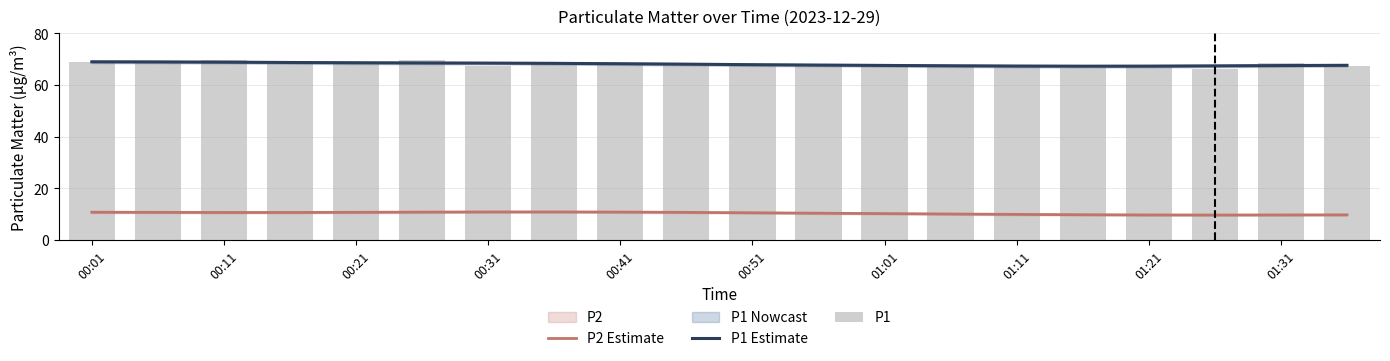

Which series has the largest range (max minus min)?

P1